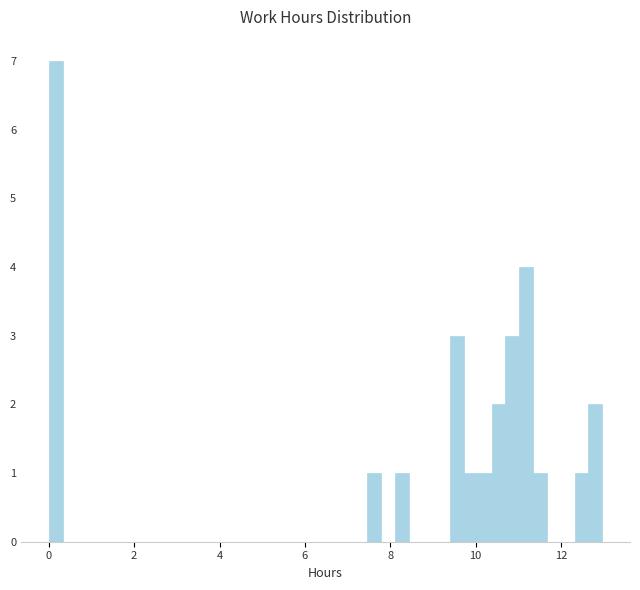

Read against the x-axis, roughly where is the centre of the tallest bar?

0.2